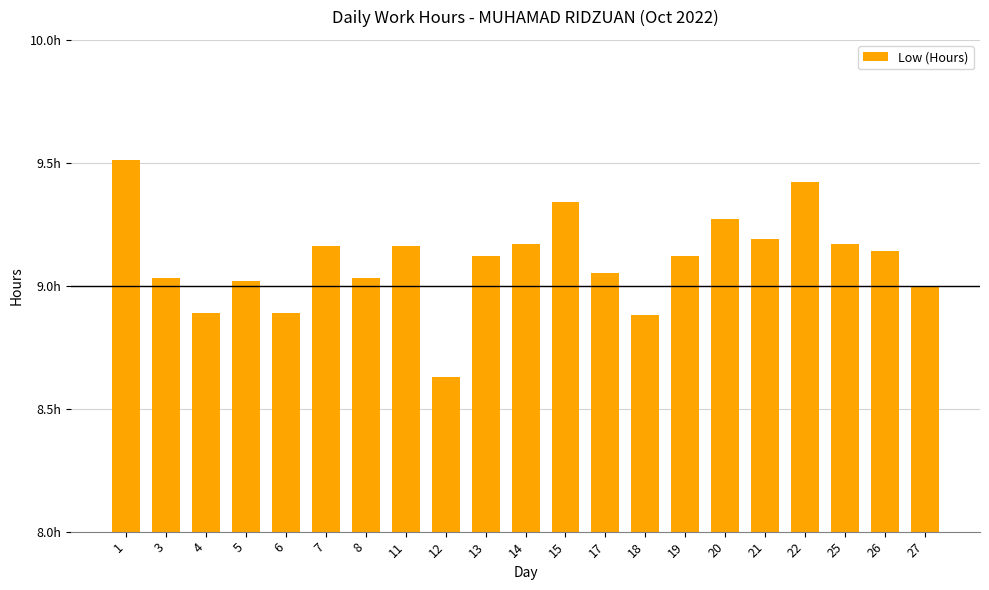

What is the approximate value at 26?

9.1